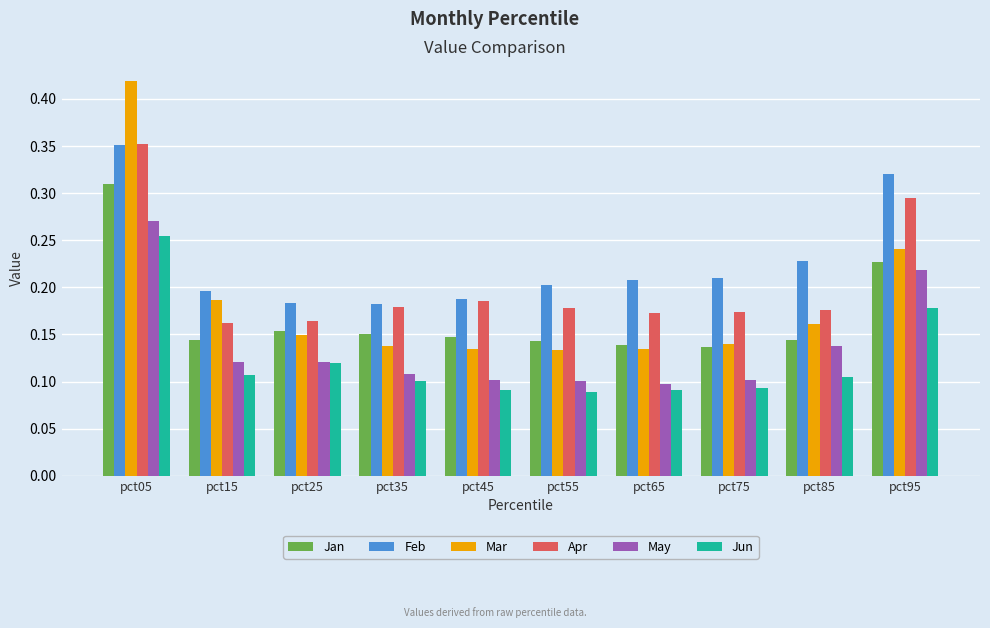

What is the total value across all series at pct55?

0.8